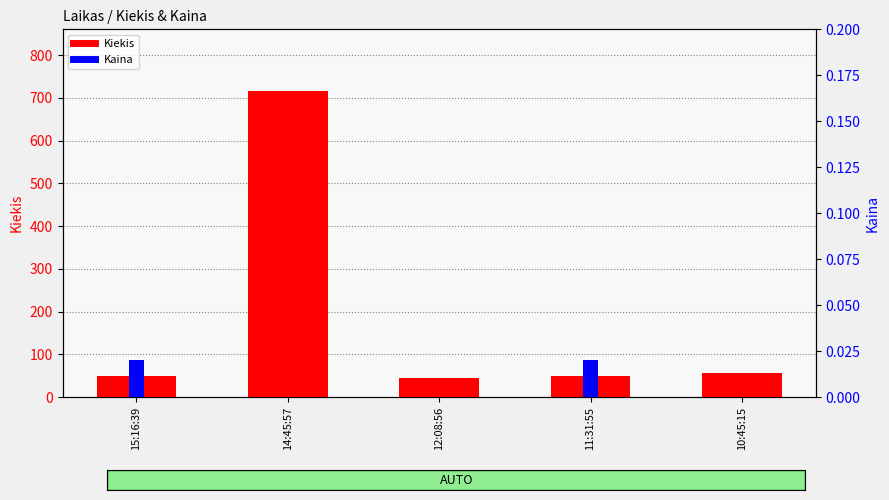

Reading right to left, list all the values displayed in this chart.

Kiekis: 56.0	50.0	44.0	717.0	50.0
Kaina: 0.0	0.0	0.0	0.0	0.0